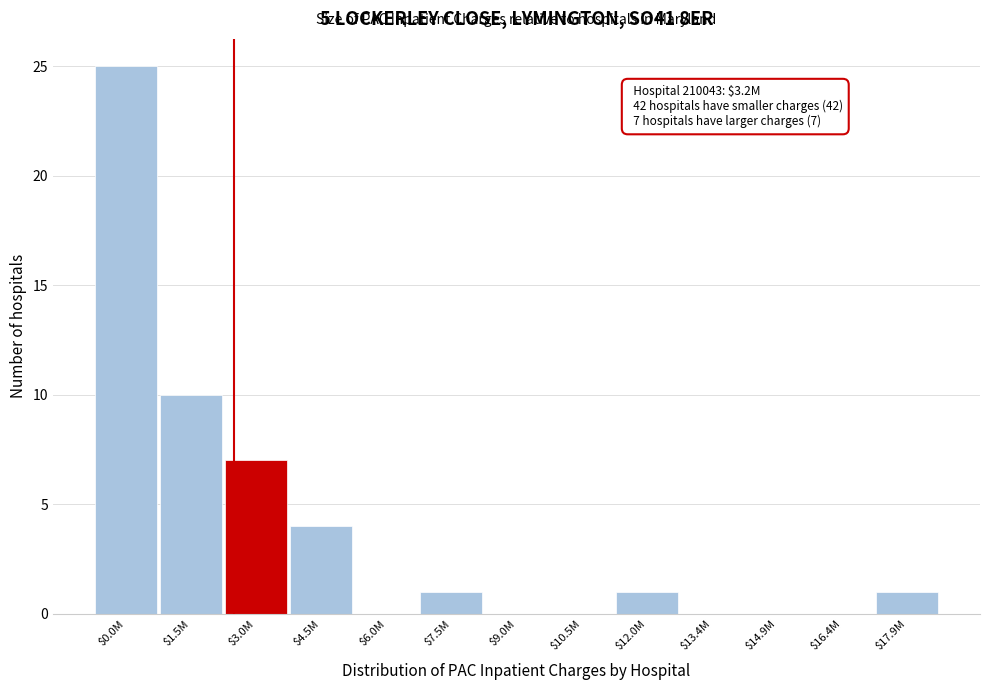

What is the maximum value shown in the chart?

25